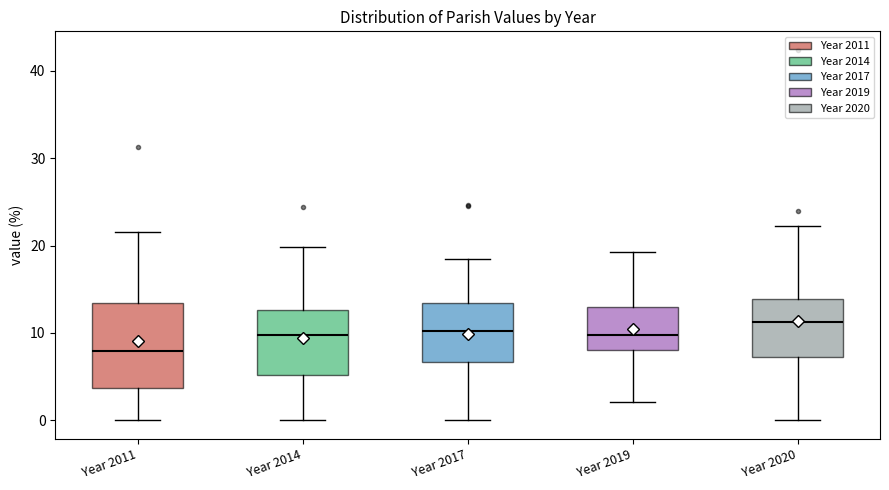

Reading left to right, transcribe this box plot: for each box, give where its median line is, the range the box spans, and where its two whiskers end, as read against the y-axis. The values are not printed on the chart, so give them approximately, as read against the axis.

Year 2011: median 8, box 4 to 13, whiskers 0 to 22
Year 2014: median 10, box 5 to 13, whiskers 0 to 20
Year 2017: median 10, box 7 to 13, whiskers 0 to 18
Year 2019: median 10, box 8 to 13, whiskers 2 to 19
Year 2020: median 11, box 7 to 14, whiskers 0 to 22